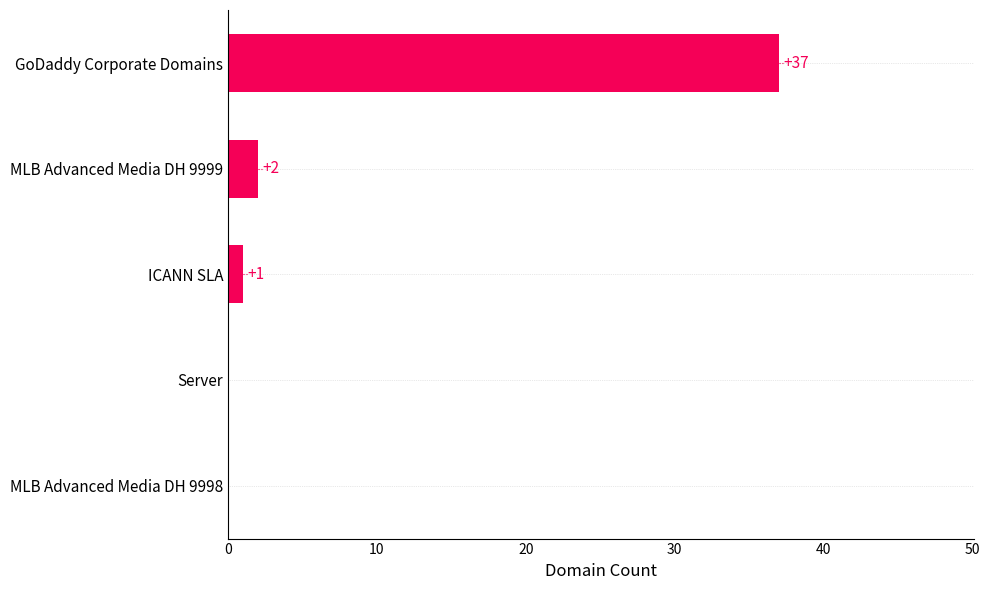

Where is the data nearest to the value 18?

MLB Advanced Media DH 9999